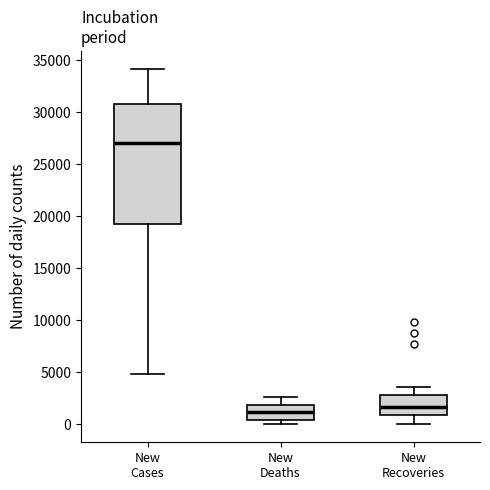

Reading left to right, transcribe this box plot: for each box, give where its median line is, the range the box spans, and where its two whiskers end, as read against the y-axis. The values are not printed on the chart, so give them approximately, as read against the axis.

New Cases: median 27000, box 19500 to 31000, whiskers 5000 to 34000
New Deaths: median 1000, box 500 to 2000, whiskers 0 to 2500
New Recoveries: median 1500, box 1000 to 3000, whiskers 0 to 3500